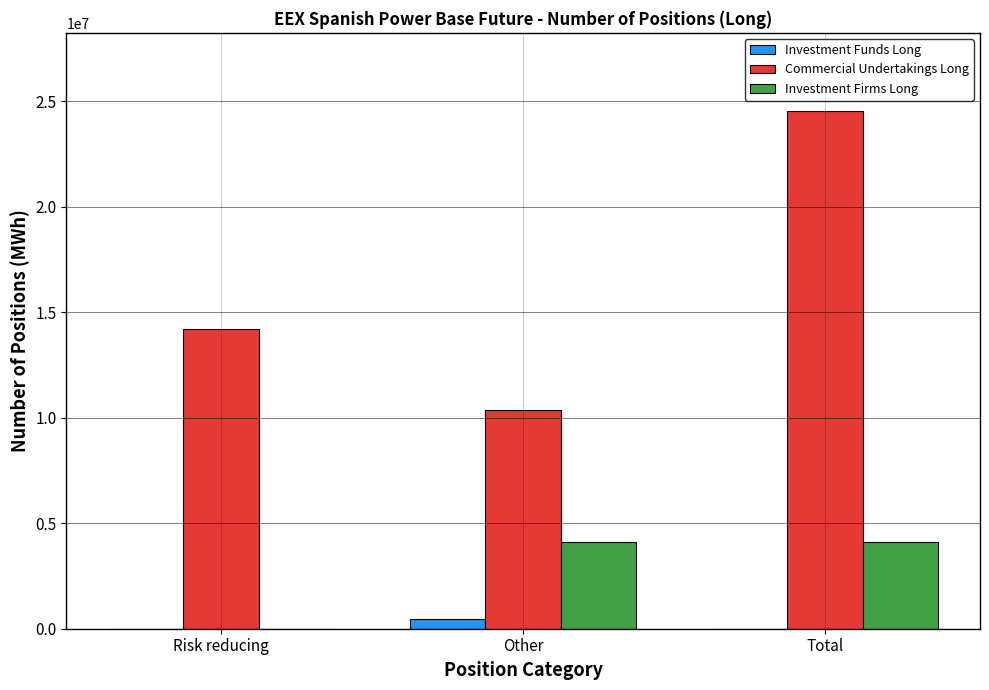

Is the value of Commercial Undertakings Long at Other greater than the value of Investment Firms Long at Total?

Yes